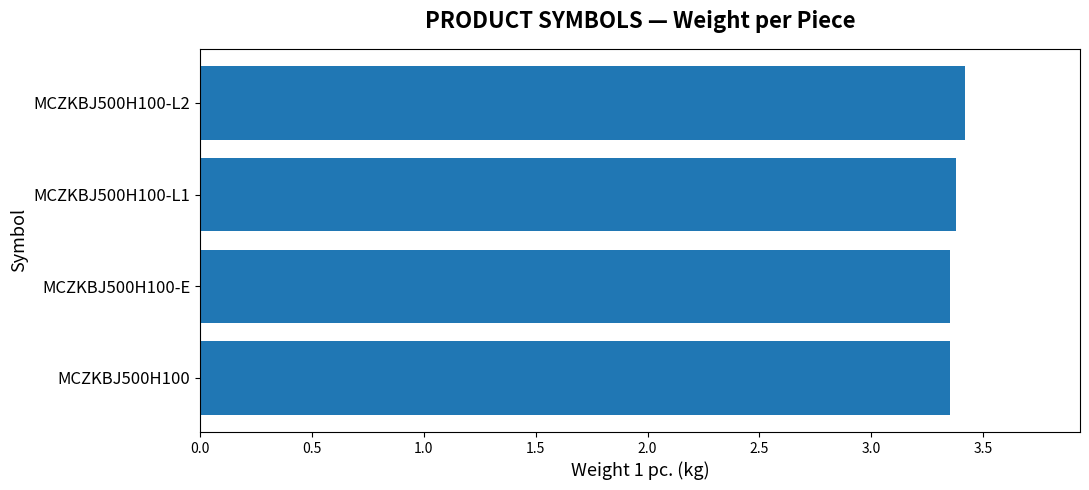

How many values are between 3 and 4?

4